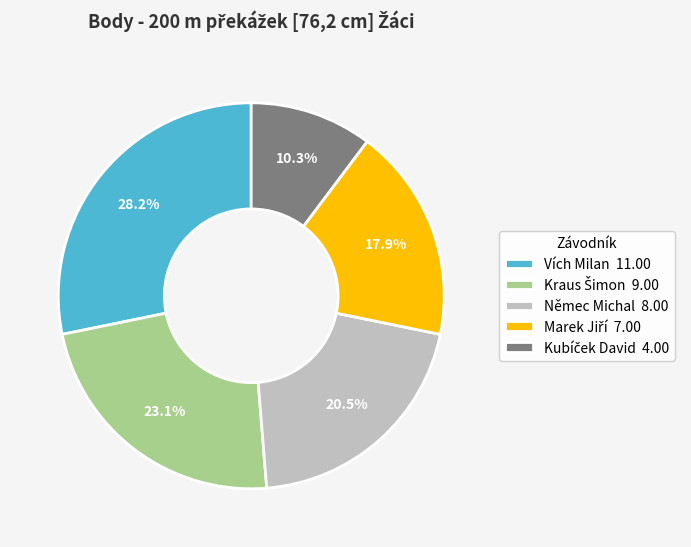

Is there a majority slice in this chart?

No